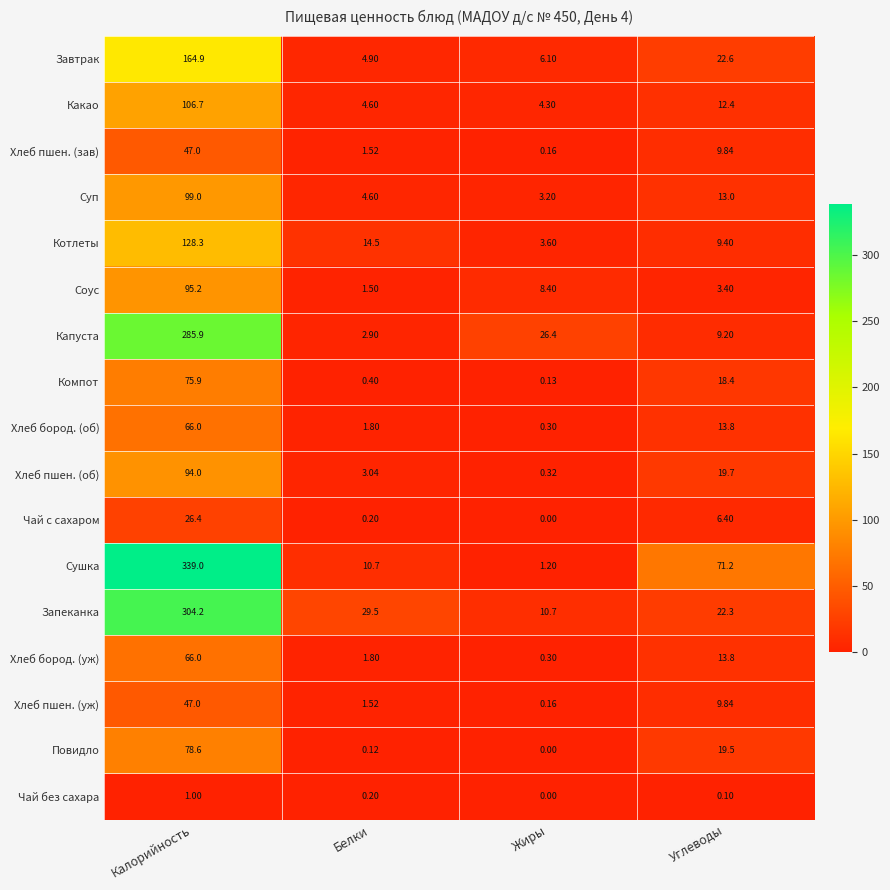

Between Белки and Углеводы, which series saw the biggest shift?

Сушка